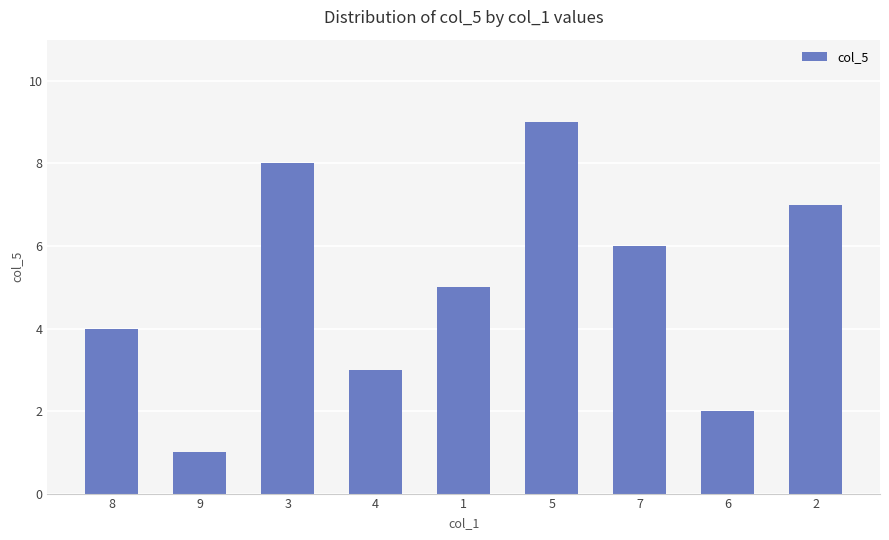

What is the label of the 6th bar from the right?

4